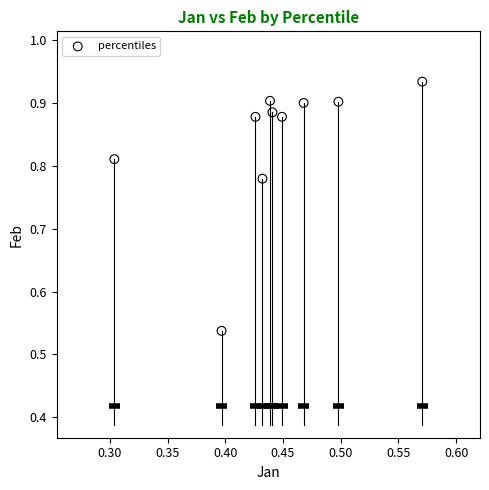

What is the range of Y values (max minus min)?

0.4